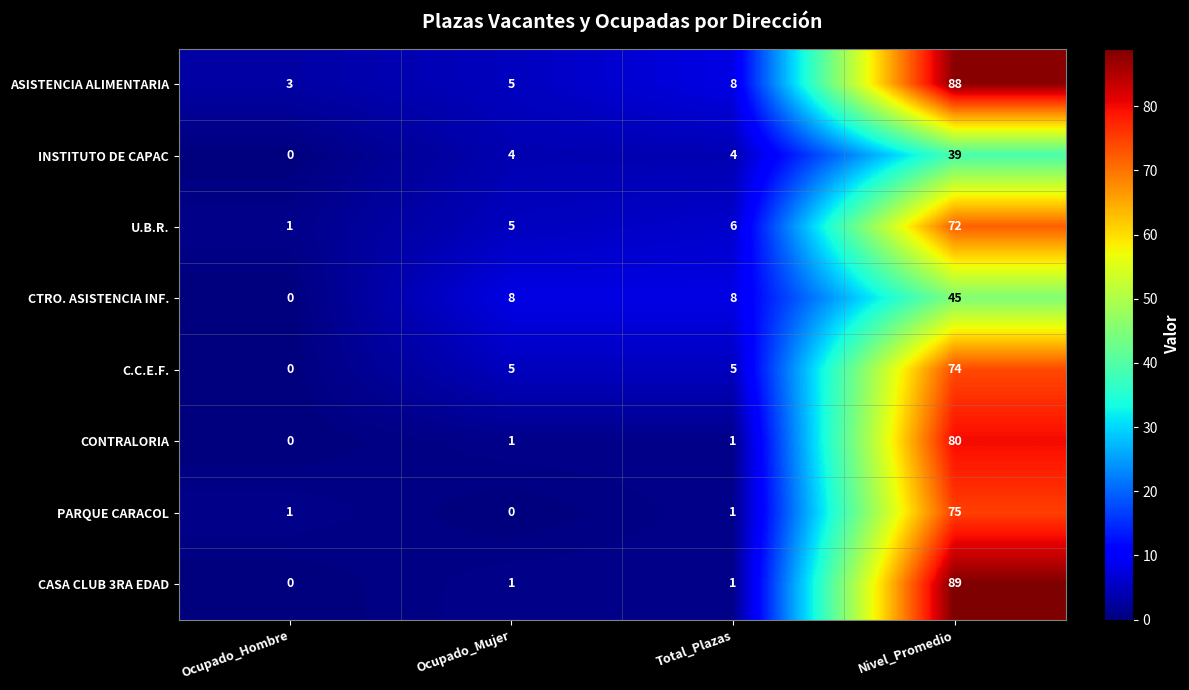

Rank the categories by ASISTENCIA ALIMENTARIA value from lowest to highest.

Ocupado_Hombre, Ocupado_Mujer, Total_Plazas, Nivel_Promedio